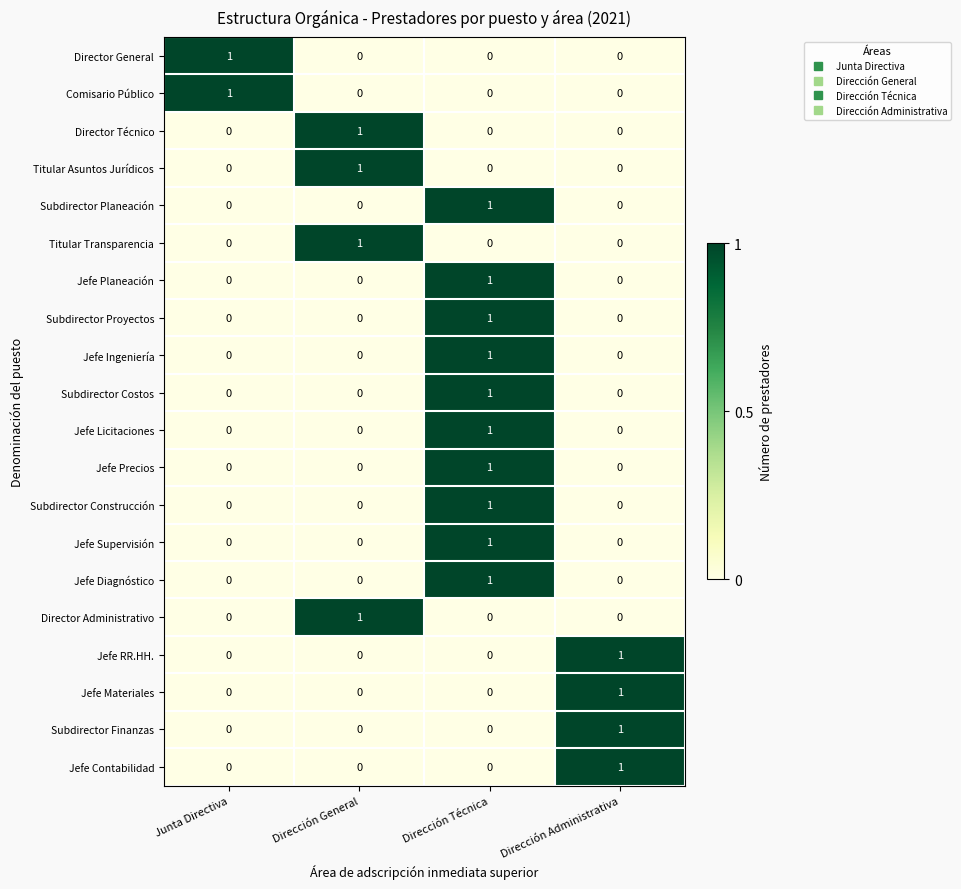

Is it true that Comisario Público equals 0 at Junta Directiva?

False